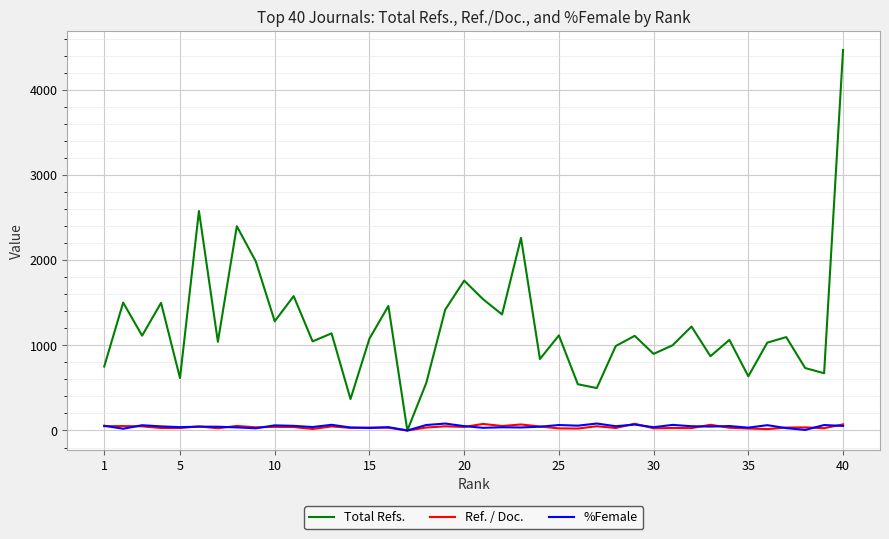

Which series has the widest spread of values?

Total Refs.